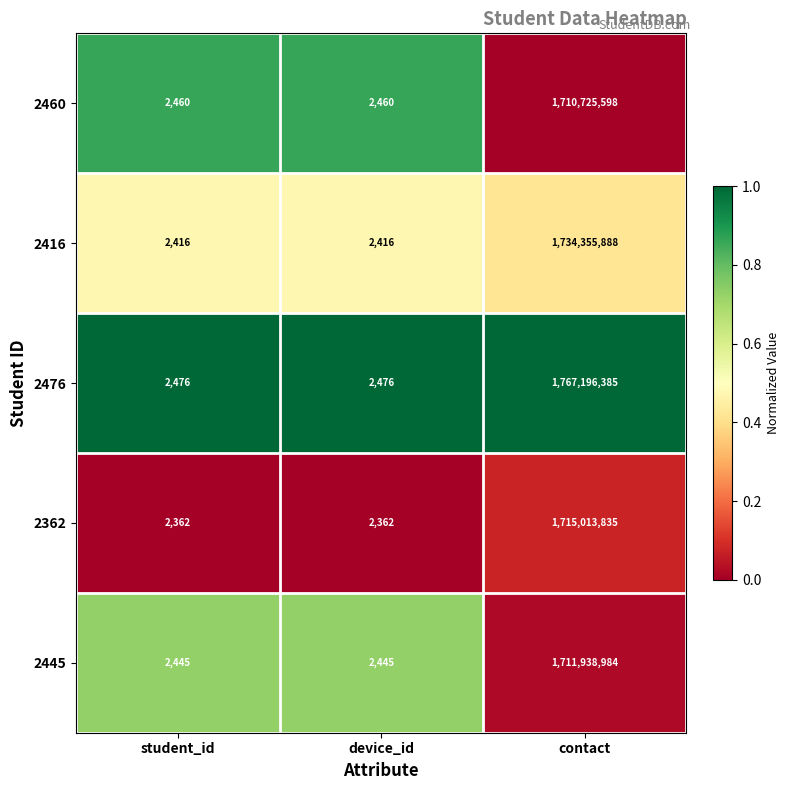

What is the greatest value displayed?

1767196385